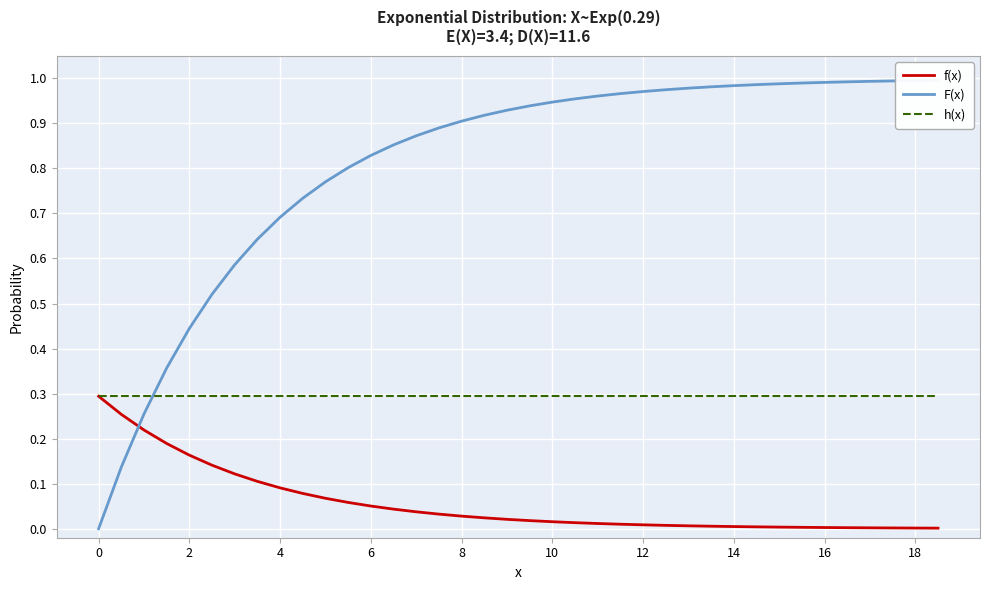

True or false: h(x) has a value of 0.3 at 0.

True